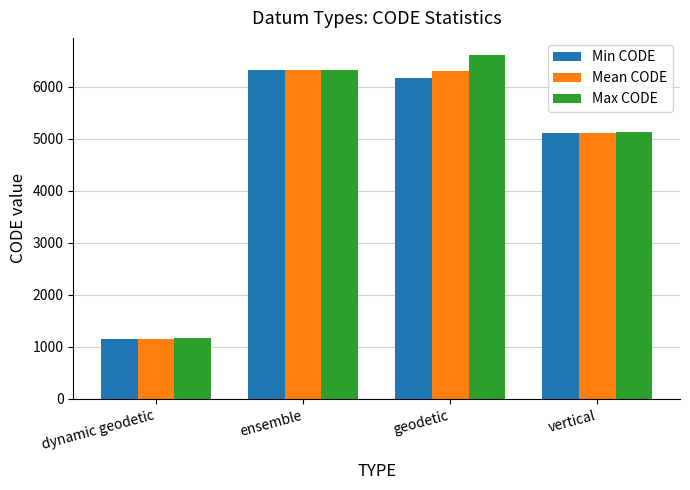

Which category has the highest value across all series?

geodetic